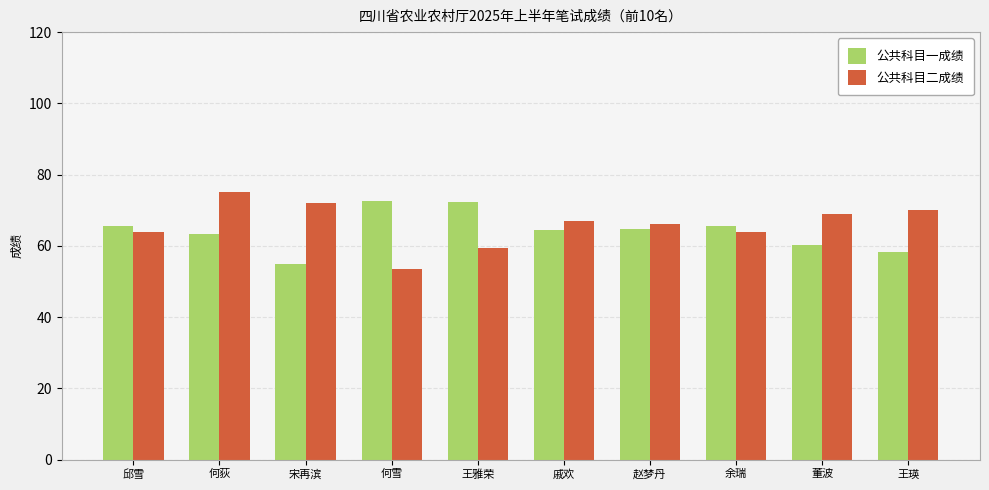

What is the average value of the 公共科目一成绩 series?

64.2